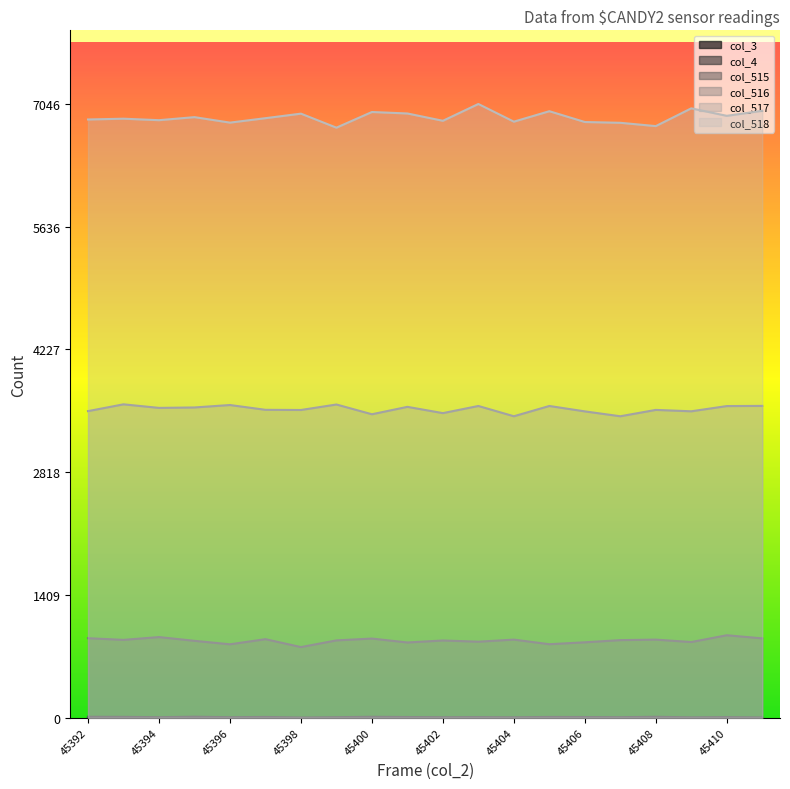

How many lines are shown in the chart?

6